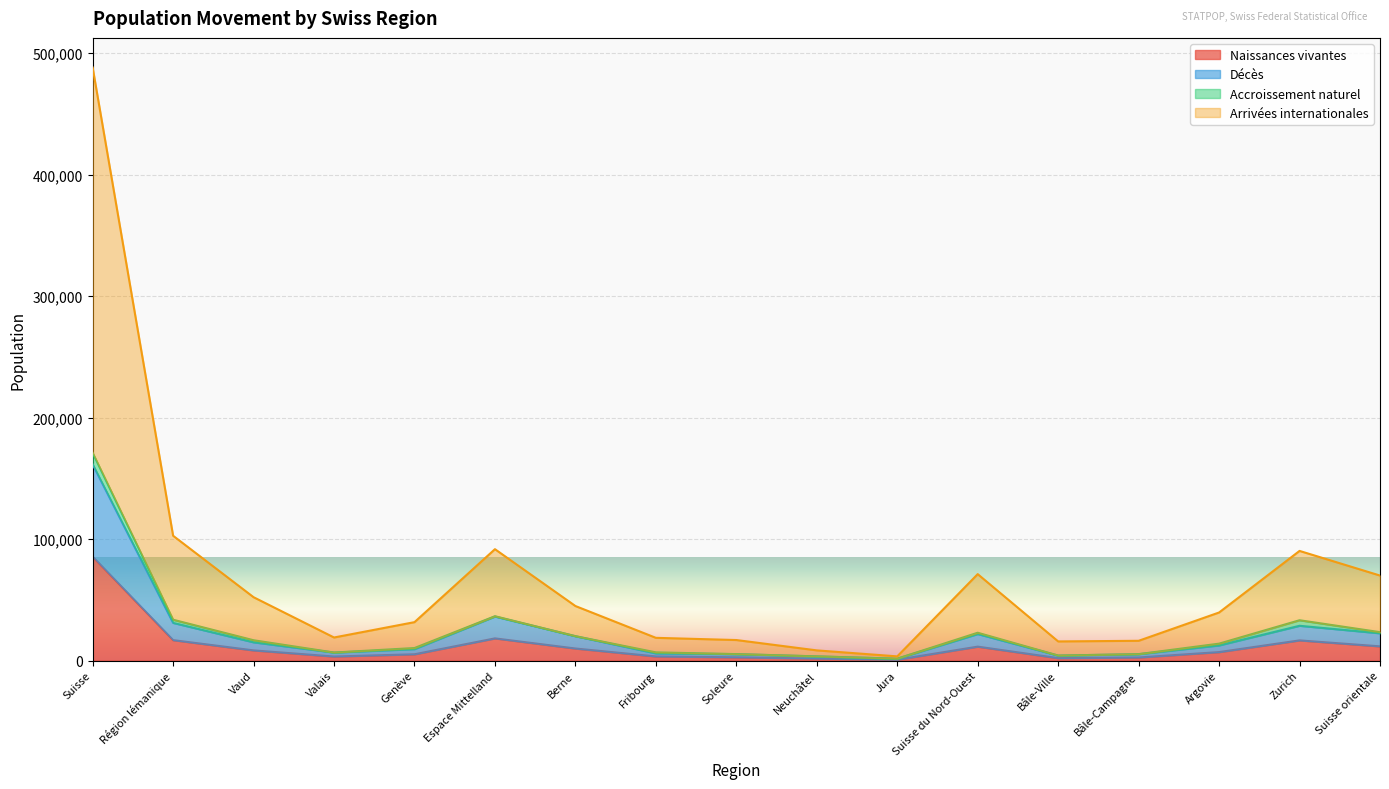

Which category has the highest value in the Naissances vivantes series?

Suisse